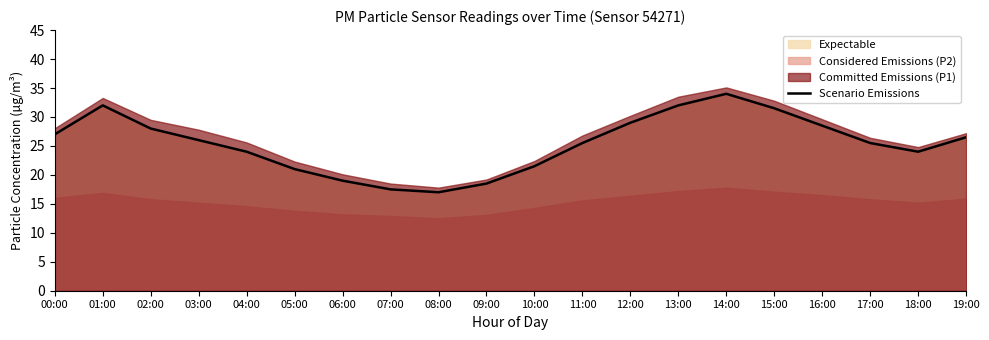

What is the change in value from 02:00 to 19:00?

-1.5